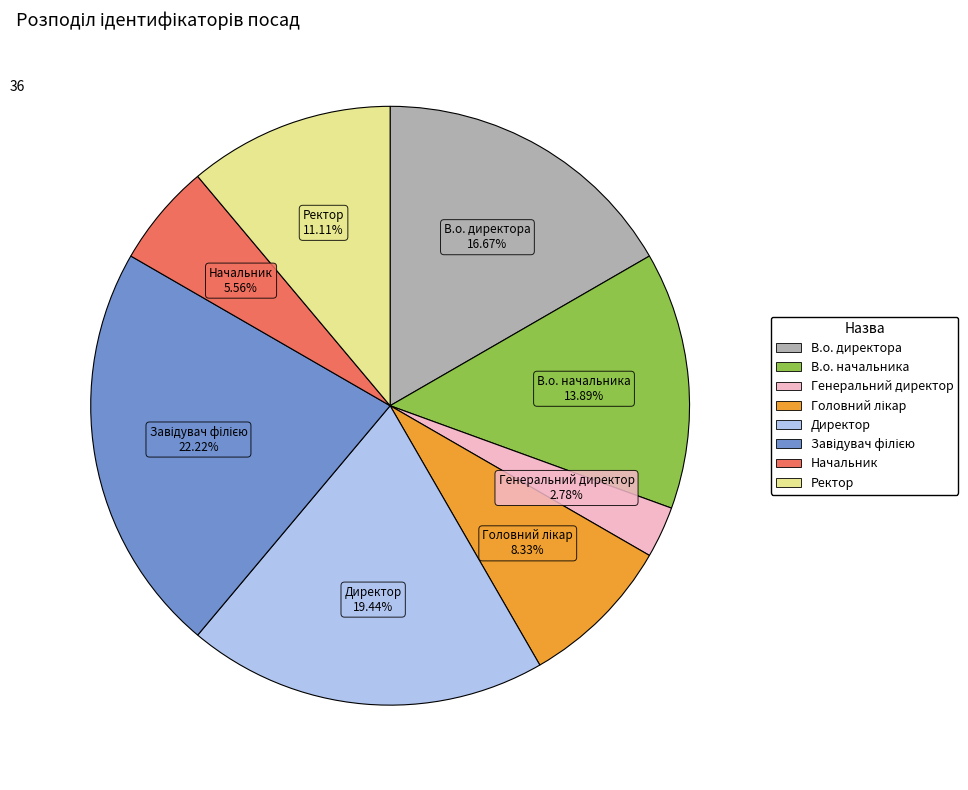

What percentage is the Директор slice, to the nearest percent?

19%